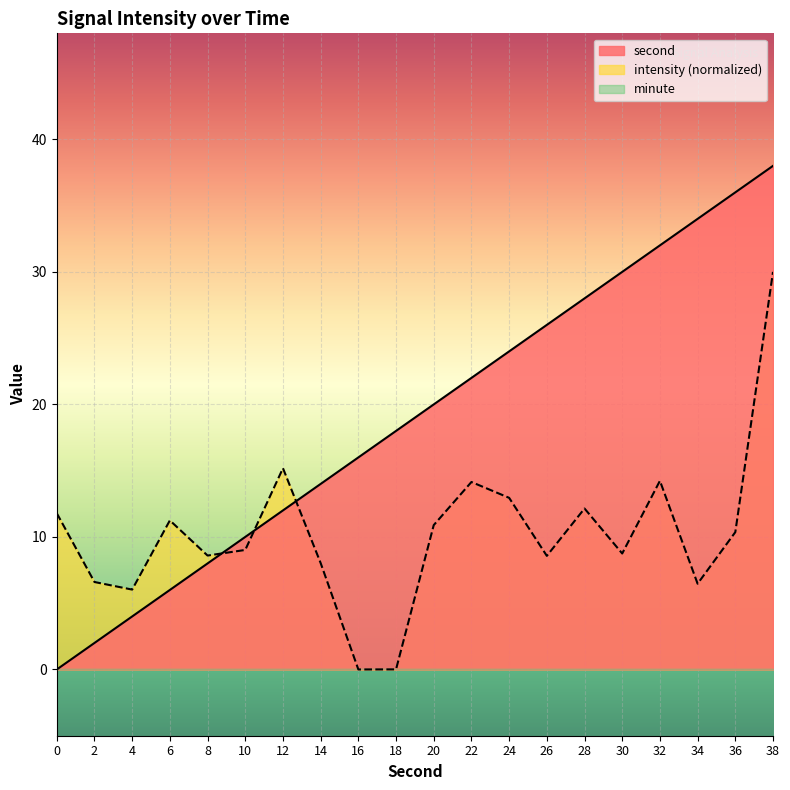

What is the sum of the second values at 10 and 14?

24.0